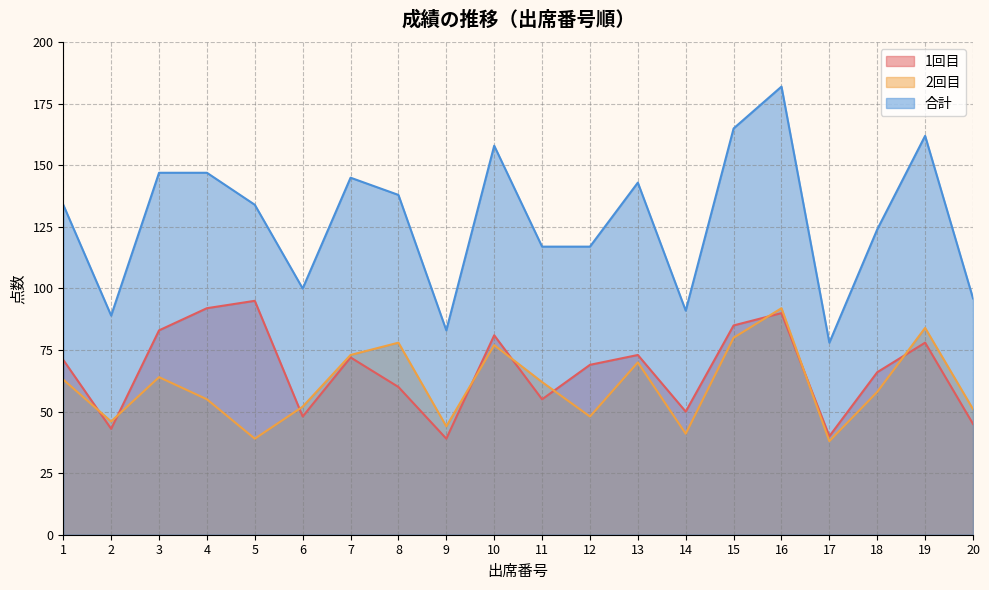

What is the sum of all 2回目 values?

1215